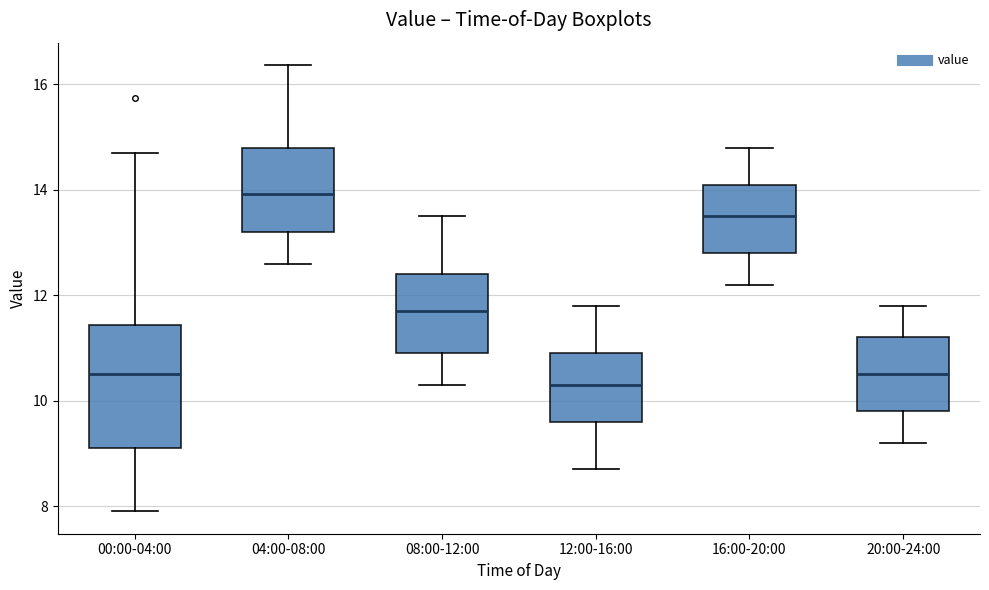

Where does the lower whisker of the box for 20:00-24:00 end on the y-axis? The values are not printed on the chart, so give them approximately, as read against the axis.

9.2